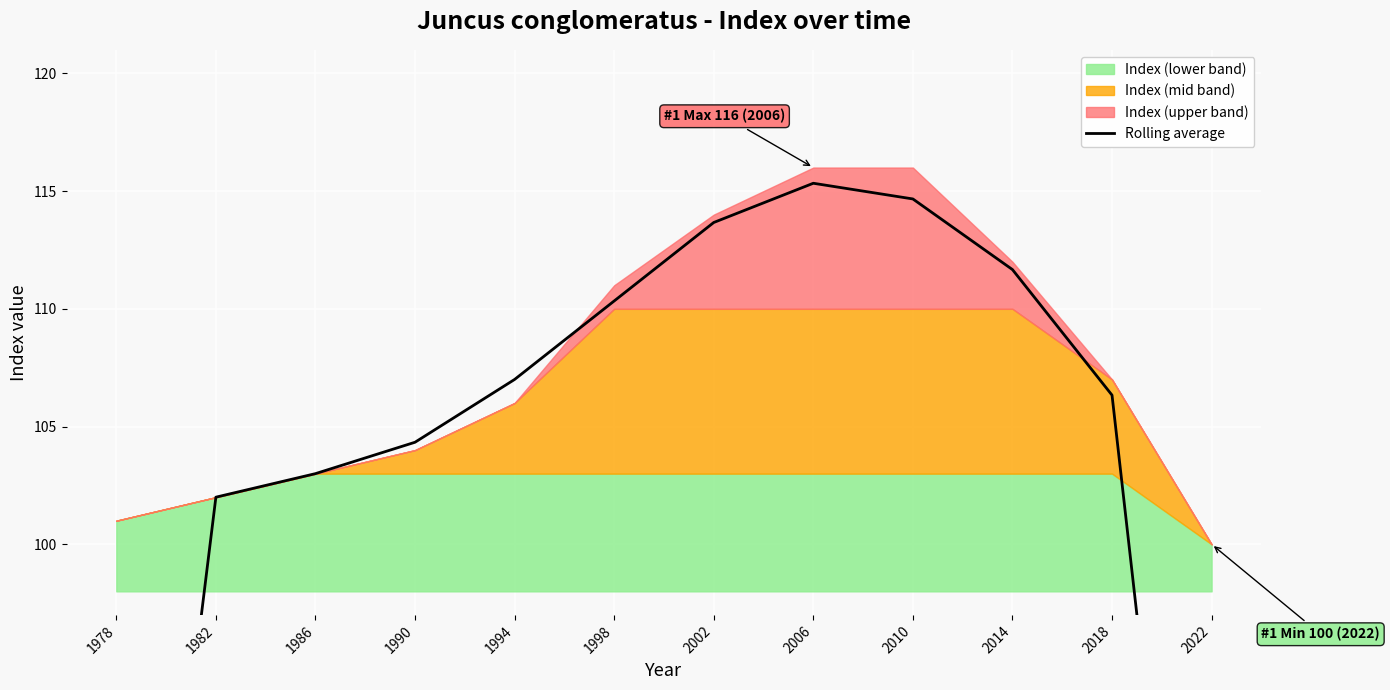

What is the difference between the values at 2002 and 1978?

46.0